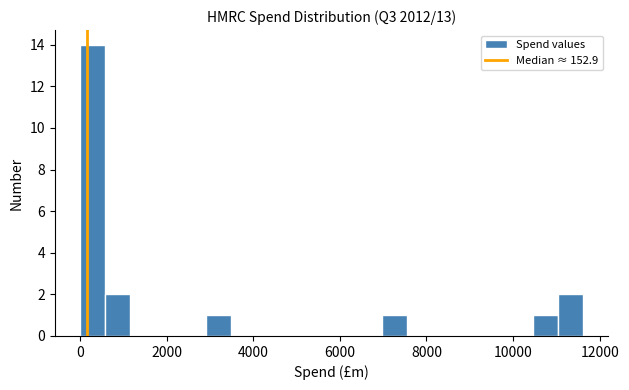

Around what value on the x-axis is the tallest bar? Give the approximate position of its centre, as read against the axis.

200